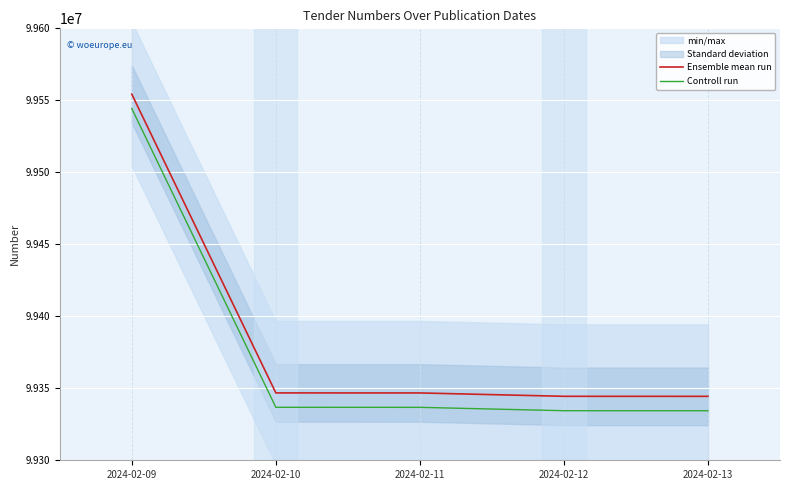

List the series in order of their overall mean, highest first.

Ensemble mean run, Controll run